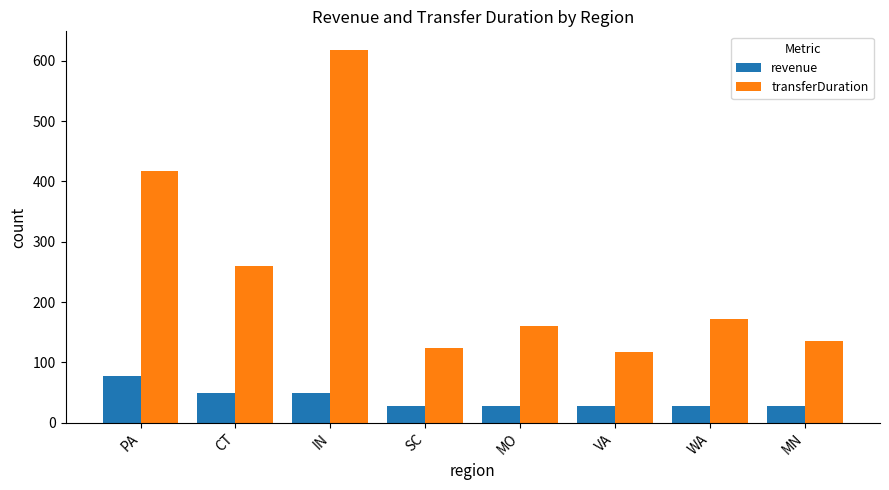

At which category does the chart reach its peak across all series?

IN